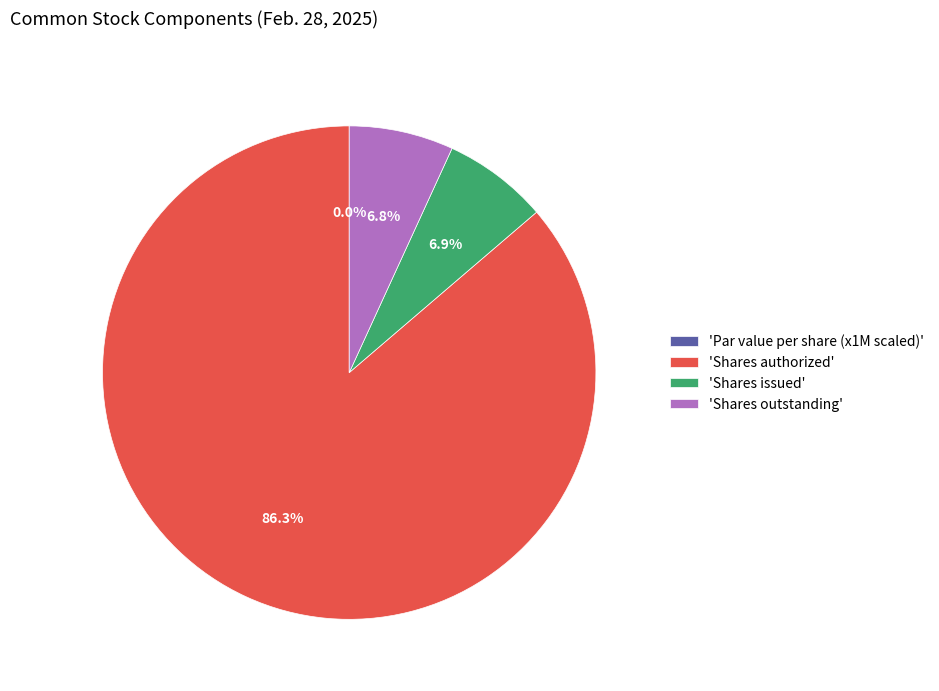

What is the largest slice in the pie chart?

'Shares authorized'